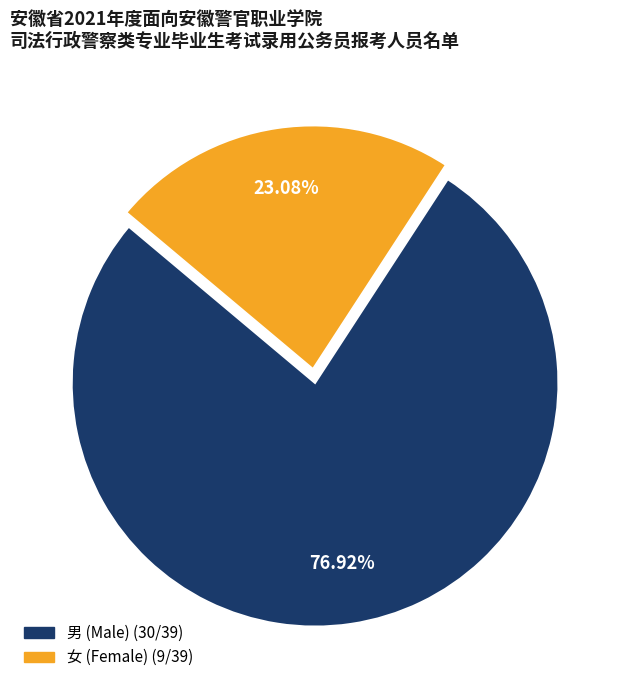

Which category has the biggest portion of the pie?

男